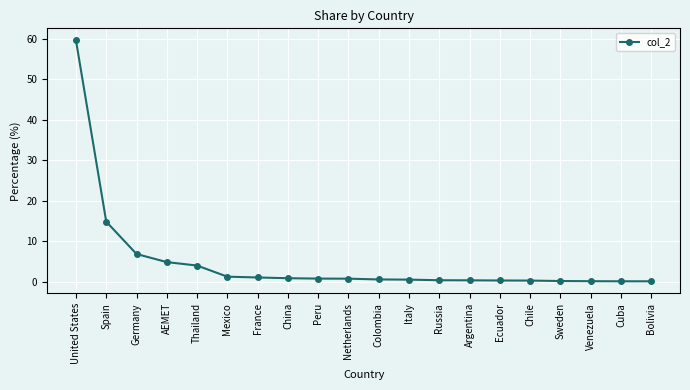

What is the minimum value shown in the chart?

0.2